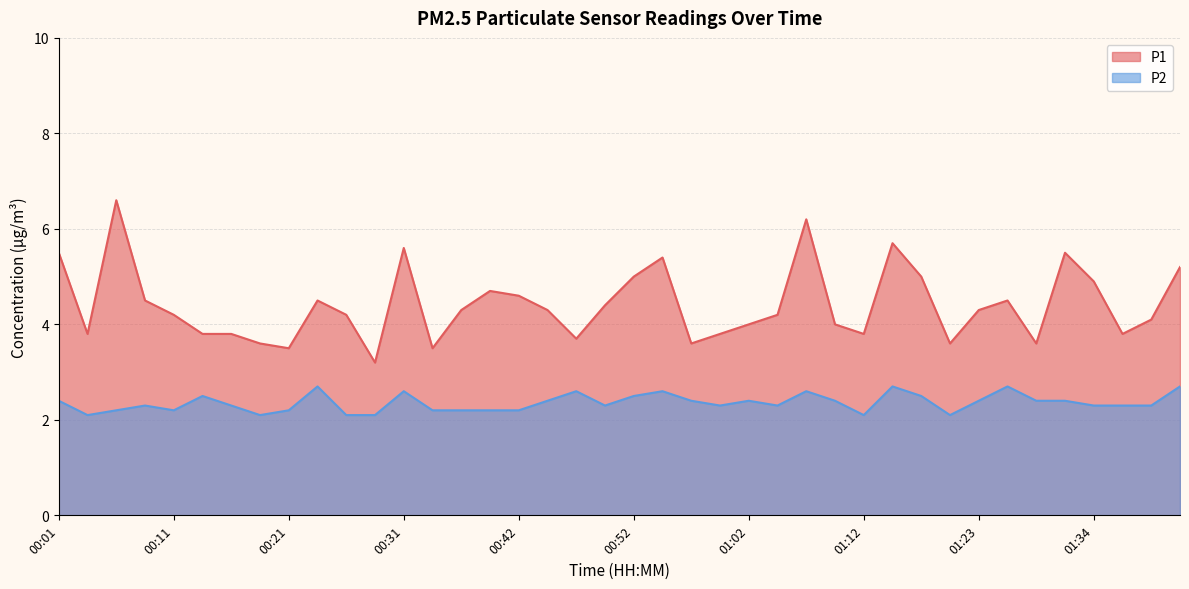

What is the difference between the P1 values at 01:34 and 01:12?

1.1